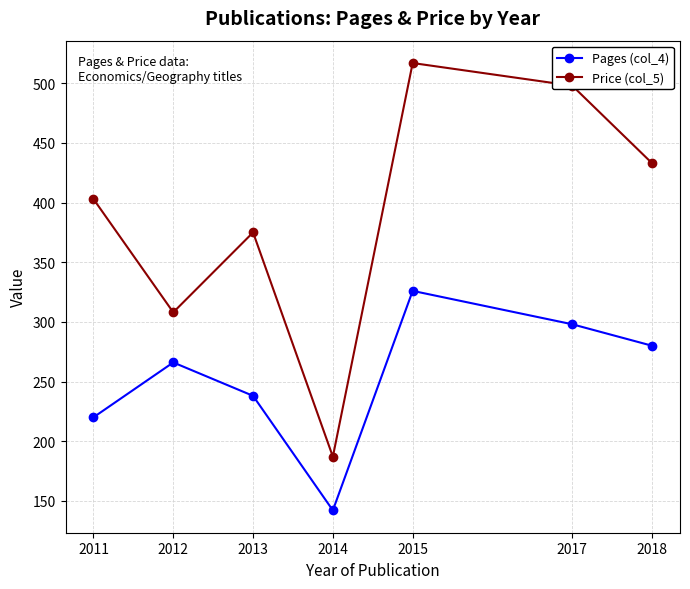

Reading left to right, extract all data points from this chart.

Pages (col_4): 2011=220	2012=266	2013=238	2014=142	2015=326	2017=298	2018=280
Price (col_5): 2011=403	2012=308	2013=375	2014=187	2015=517	2017=498	2018=433